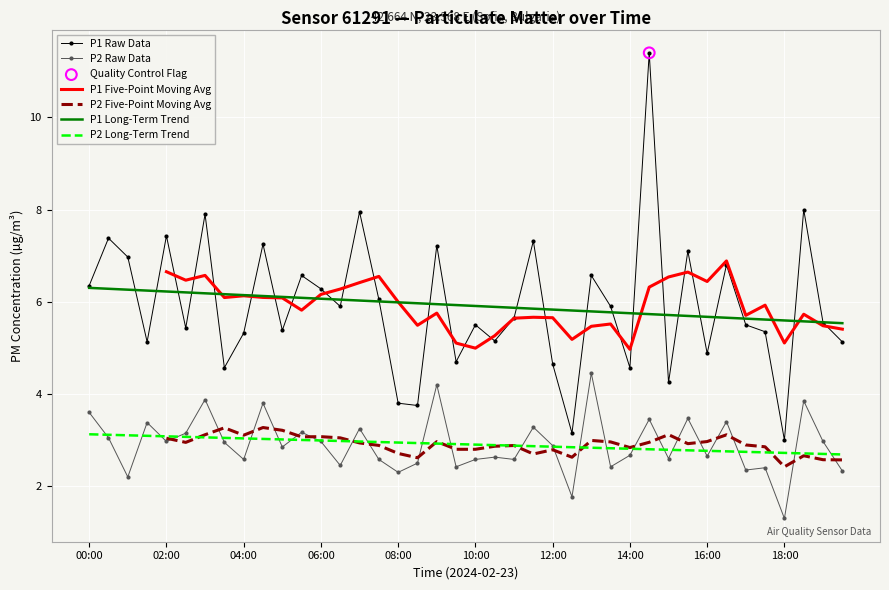

Which series has the widest spread of Y values?

P1 Raw Data